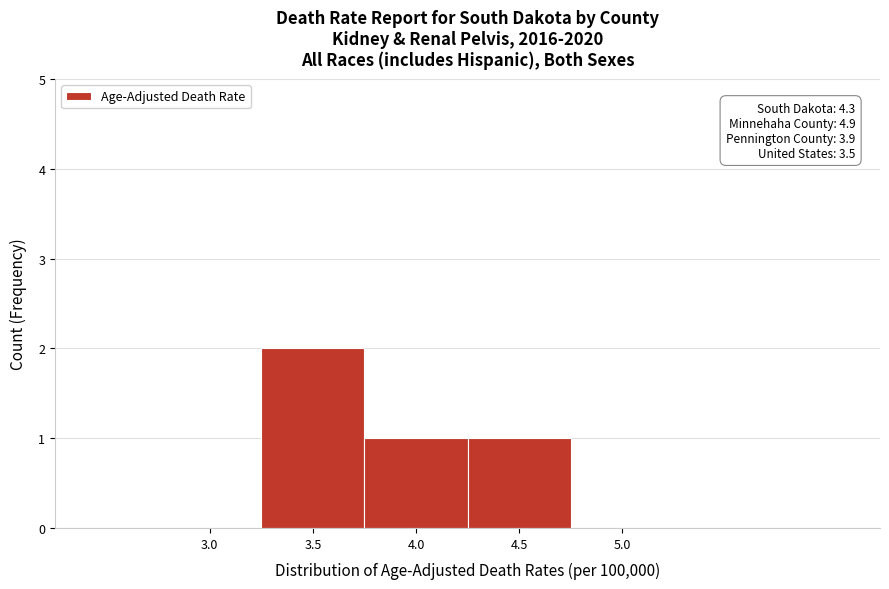

Reading left to right, what are all the values shown in this chart?

3.0=0	3.5=2	4.0=1	4.5=1	5.0=0